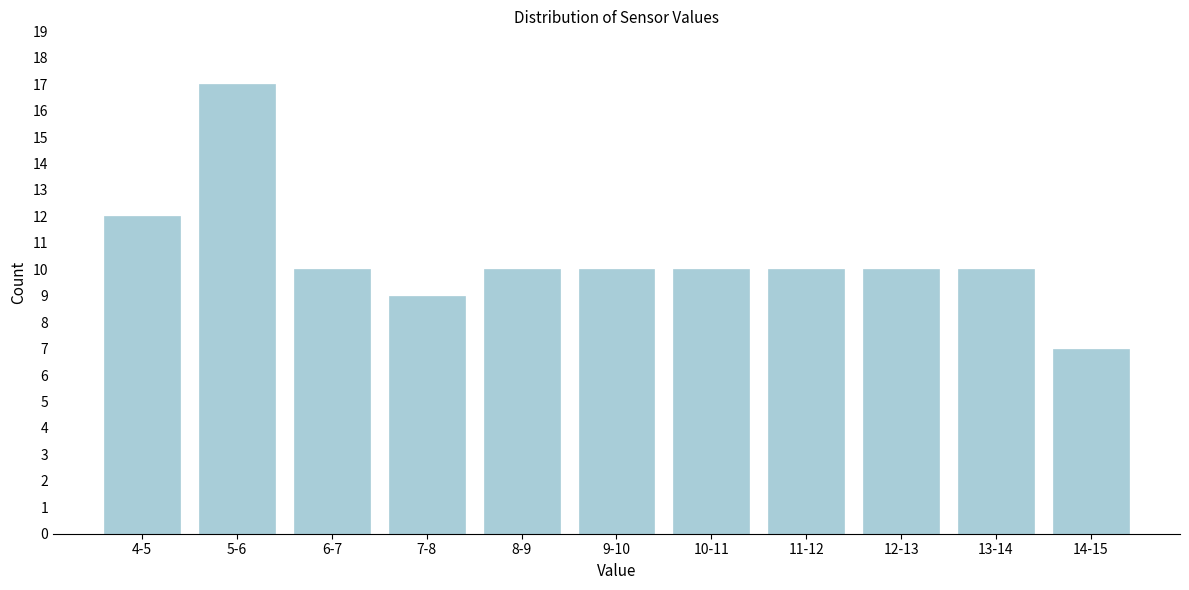

Reading right to left, transcribe all the data shown in this chart.

14-15=7	13-14=10	12-13=10	11-12=10	10-11=10	9-10=10	8-9=10	7-8=9	6-7=10	5-6=17	4-5=12